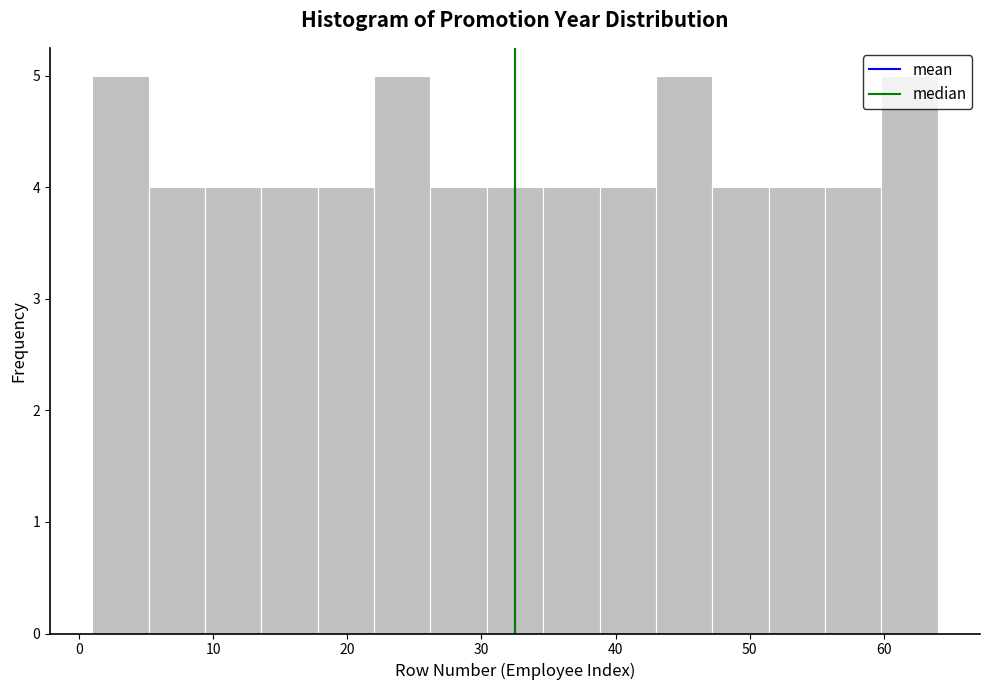

Reading left to right, transcribe this chart: for each bar, give the range it covers on the x-axis and its height. Neither the bar edges nor the heights are printed on the chart, so give them approximately, as read against the axes.

1.0 to 5.2: 5
5.2 to 9.4: 4
9.4 to 13.6: 4
13.6 to 17.8: 4
17.8 to 22.0: 4
22.0 to 26.2: 5
26.2 to 30.4: 4
30.4 to 34.6: 4
34.6 to 38.8: 4
38.8 to 43.0: 4
43.0 to 47.2: 5
47.2 to 51.4: 4
51.4 to 55.6: 4
55.6 to 59.8: 4
59.8 to 64.0: 5